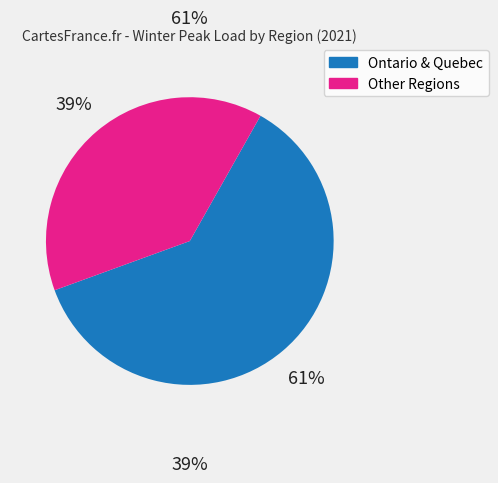

To the nearest percent, what is the average slice percentage?

50%